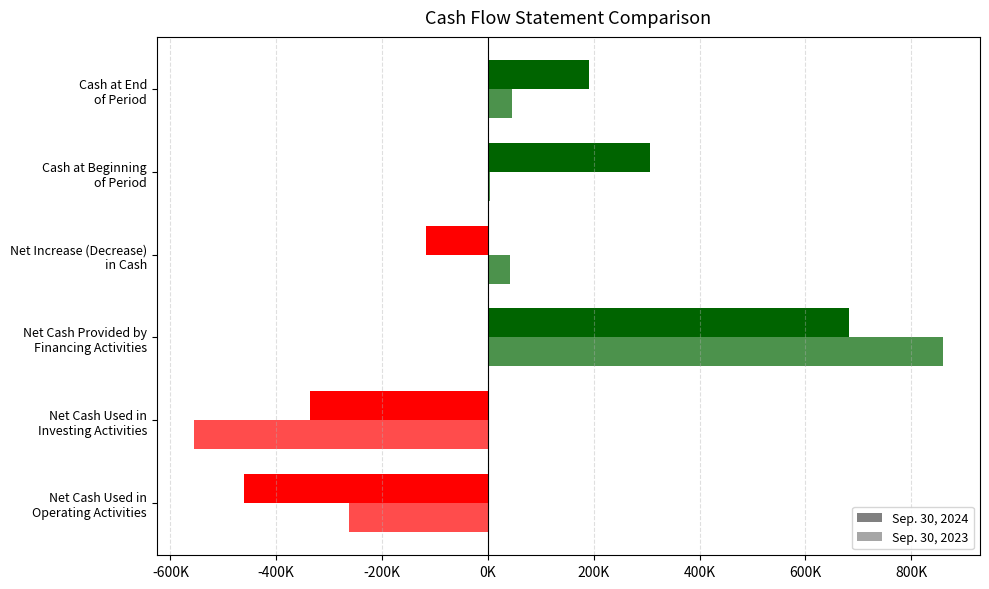

What is the value of the Sep. 30, 2024 bar at the 1st from the left?

-461784